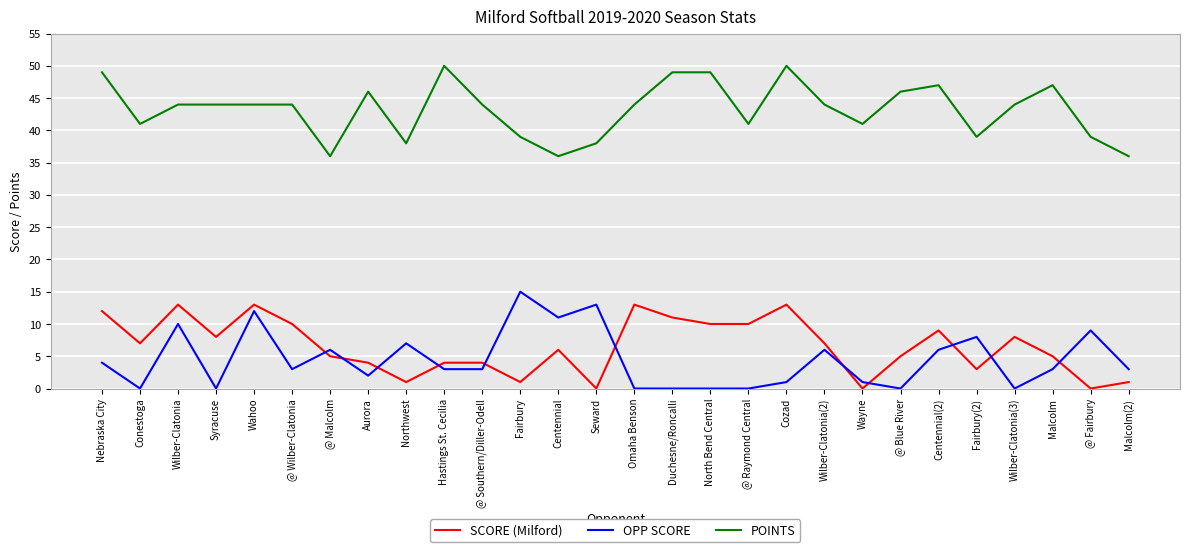

What is the difference between the highest and lowest values at Omaha Benson?

44